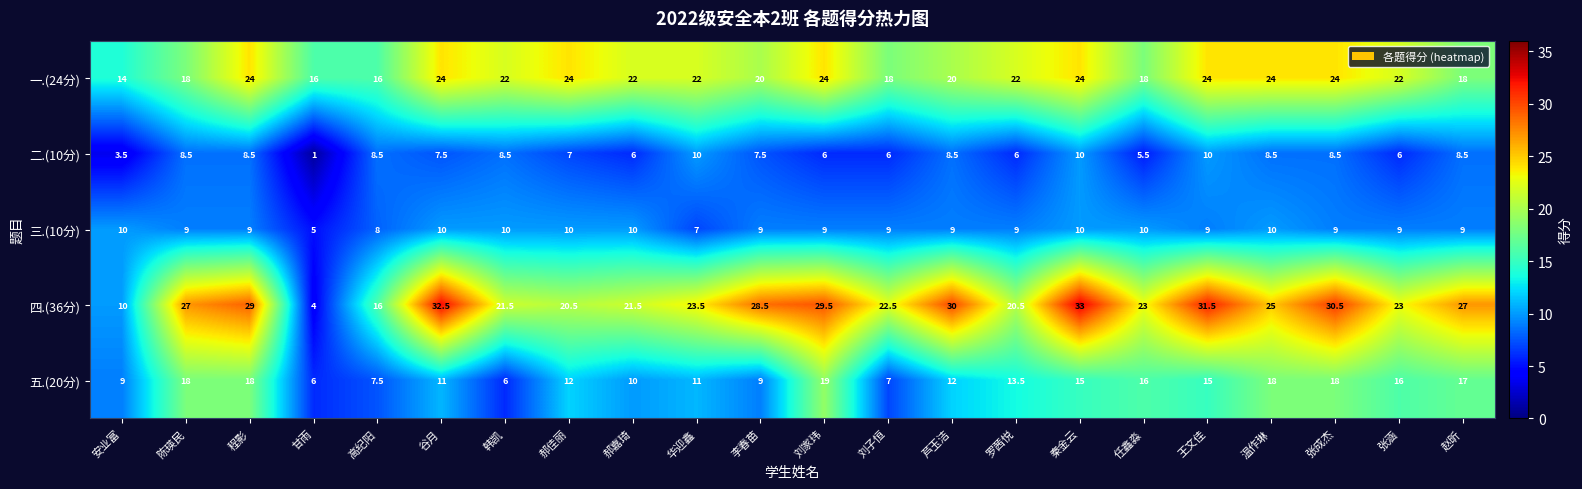

What is the sum of all 三.(10分) values?

199.0